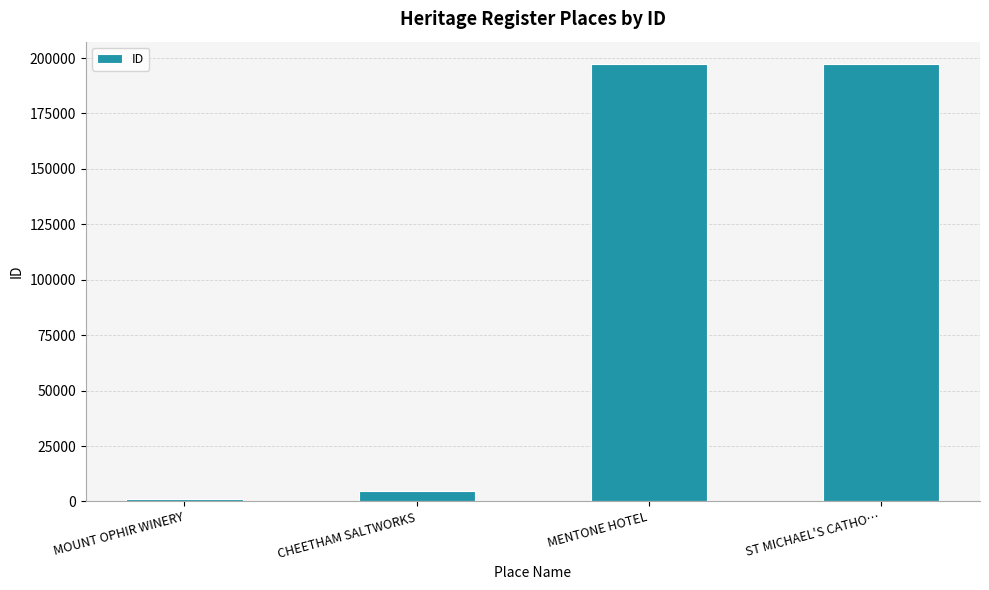

What is the sum of the values at MOUNT OPHIR WINERY and CHEETHAM SALTWORKS?

5825